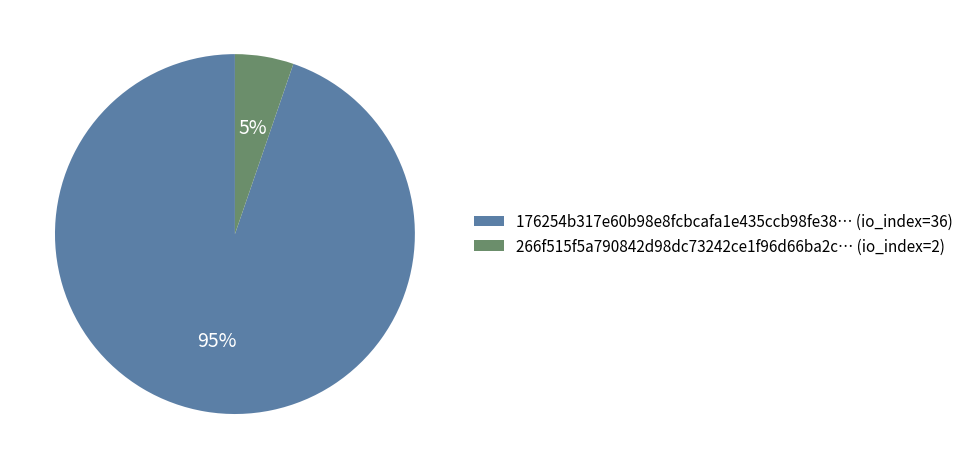

Is the sum of 266f515f5a790842d98dc73242ce1f96d66ba2c… (io_index=2) and 176254b317e60b98e8fcbcafa1e435ccb98fe38… (io_index=36) greater than half?

Yes